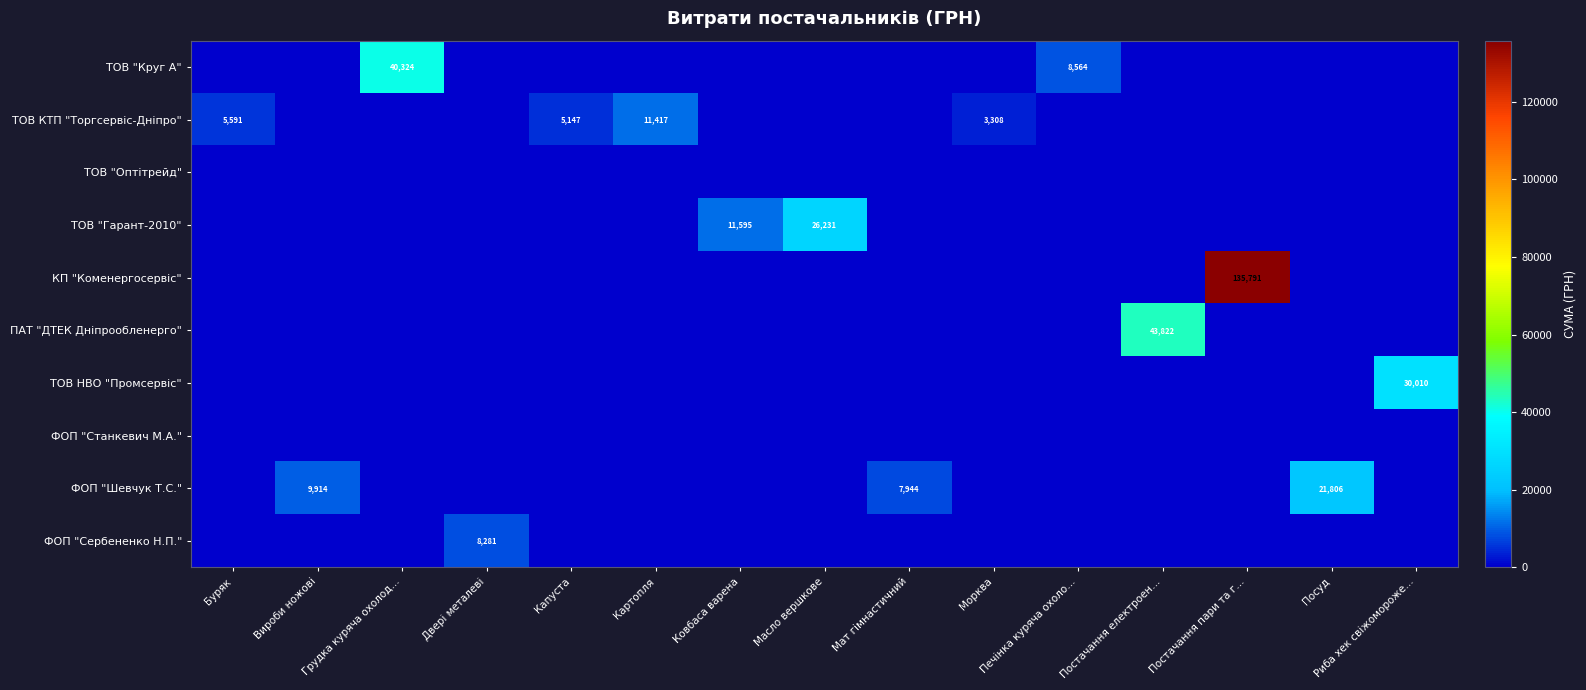

What is the spread (max minus min) of values at Постачання пари та г…?

135791.2